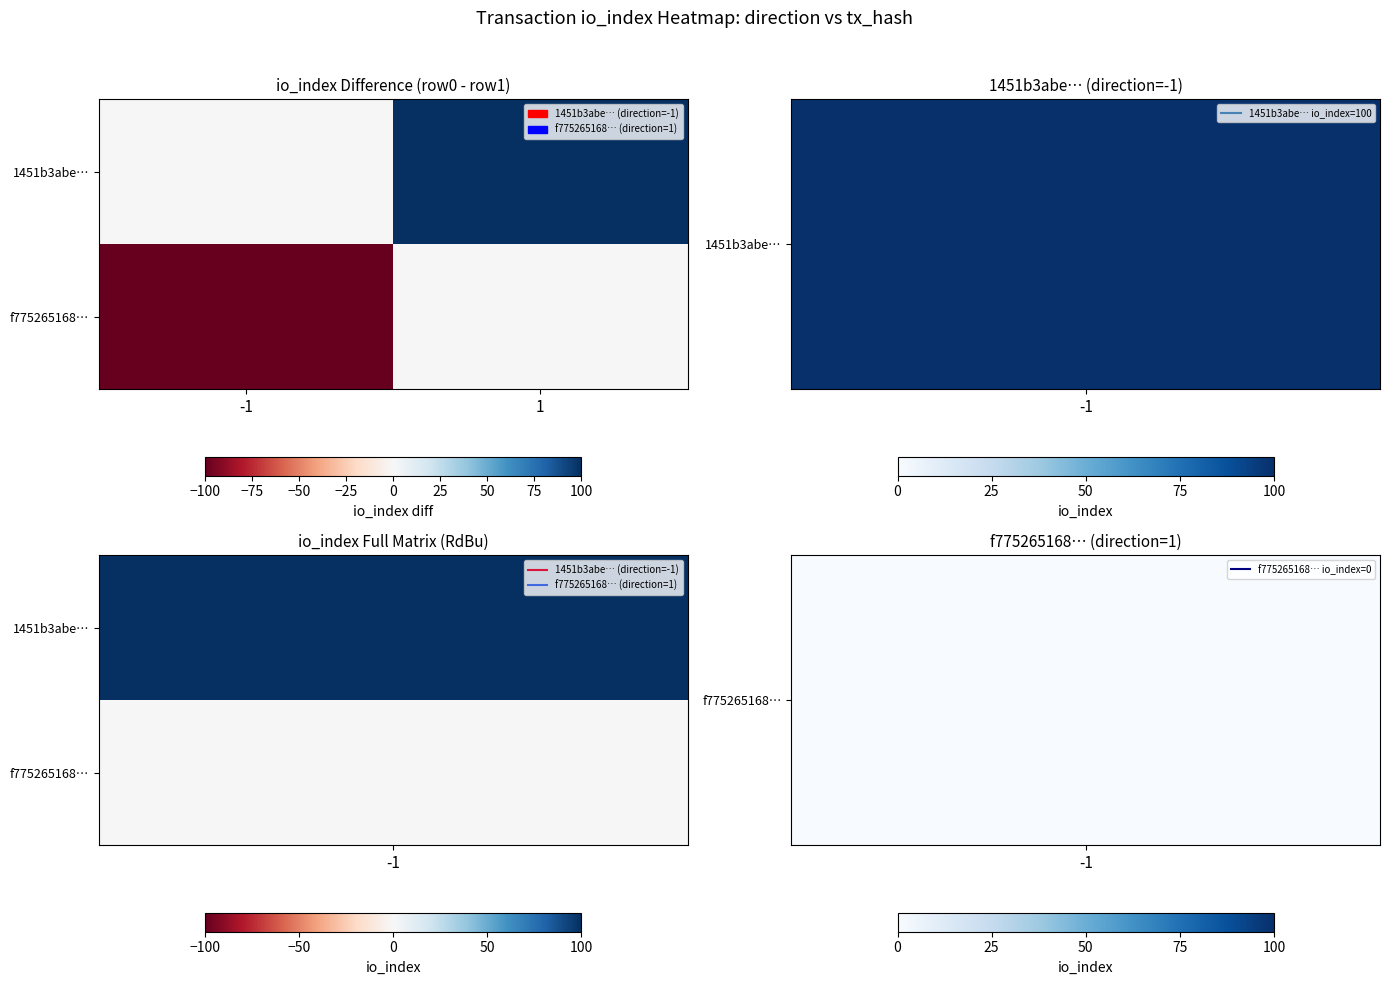

At how many categories does at least one series exceed 25?

1